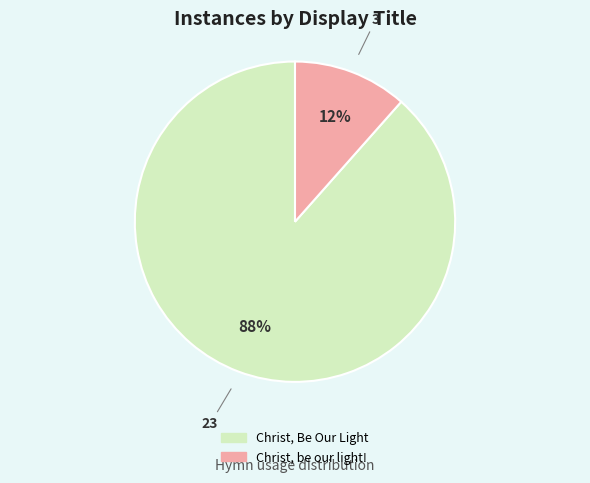

What is the smallest slice in the pie chart?

Christ, be our light!